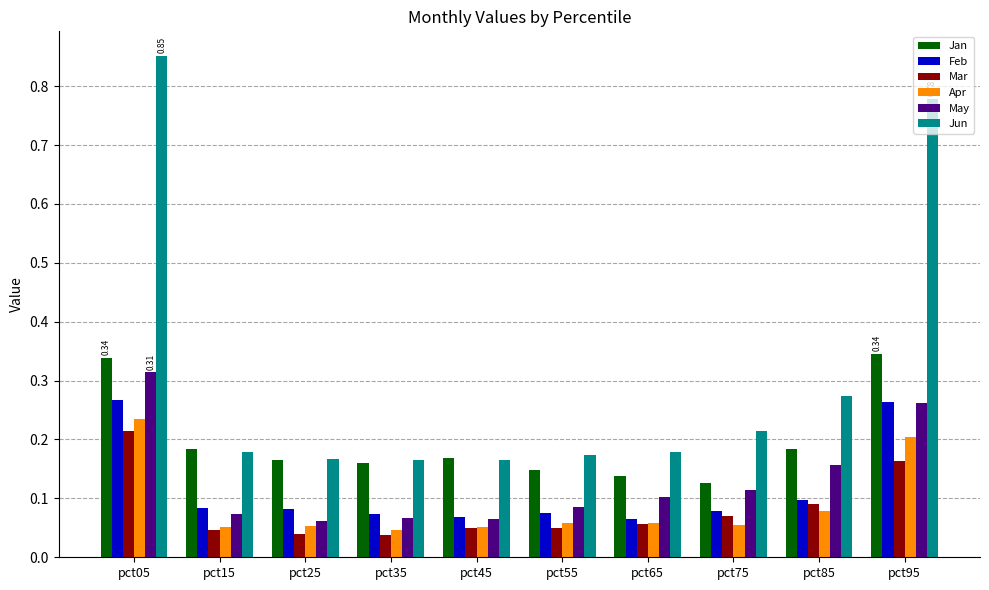

At which category does the chart reach its peak across all series?

pct05